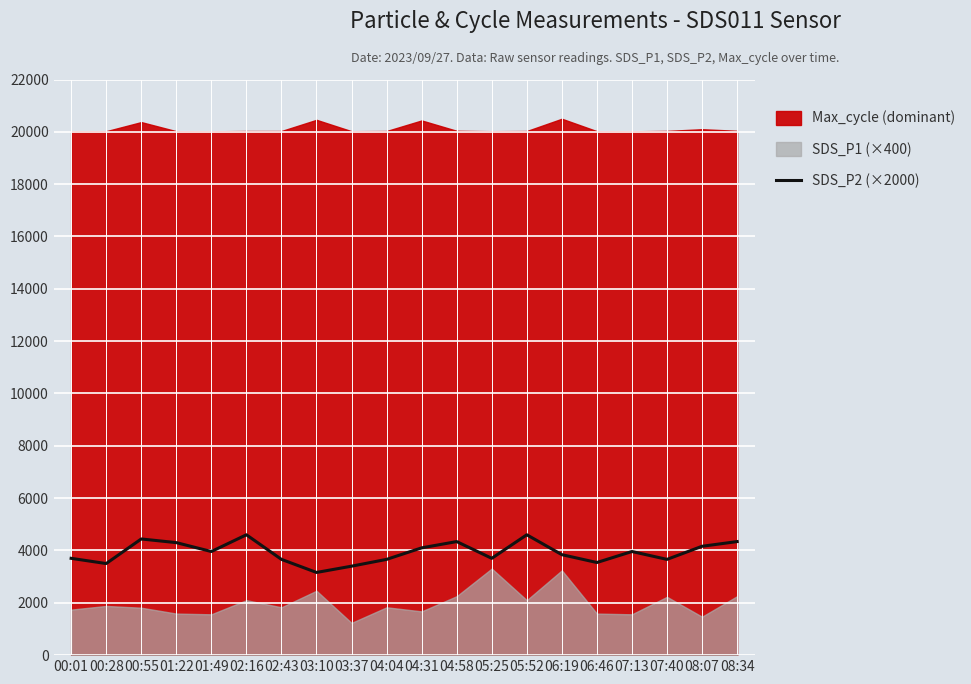

What is the maximum value for SDS_P2 (×2000)?

4600